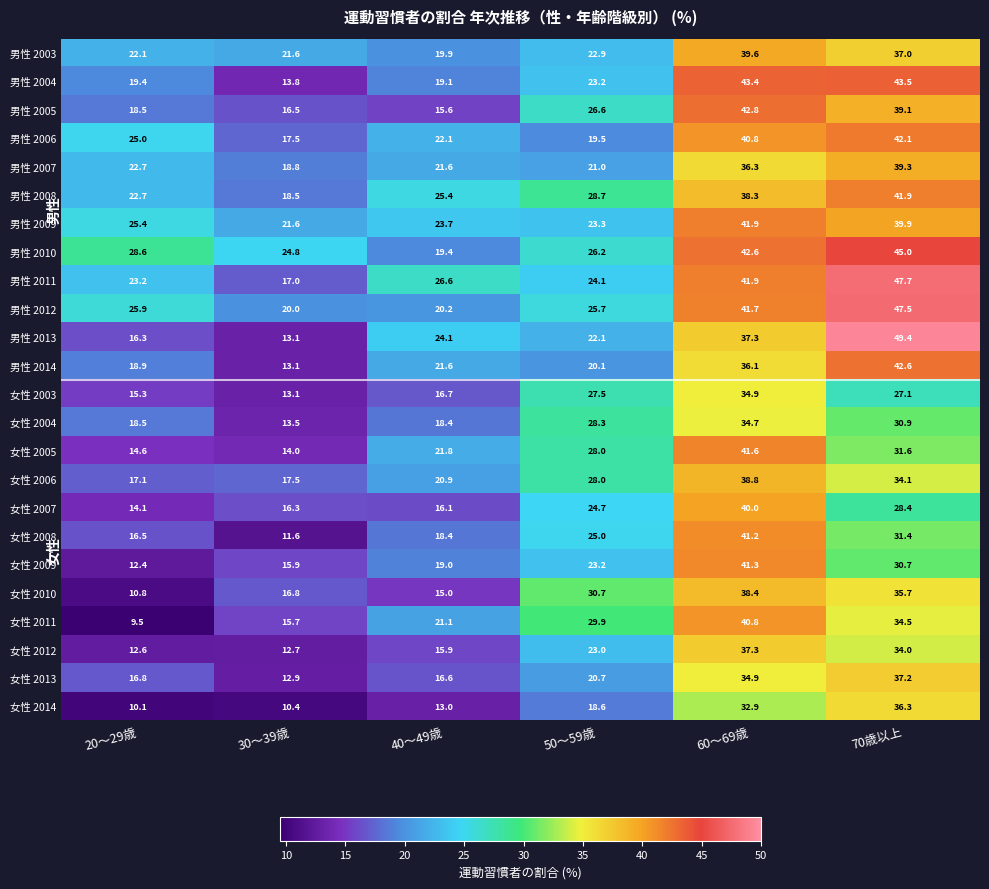

The value of 女性 2010 at 70歳以上 is 35.7. True or false?

True